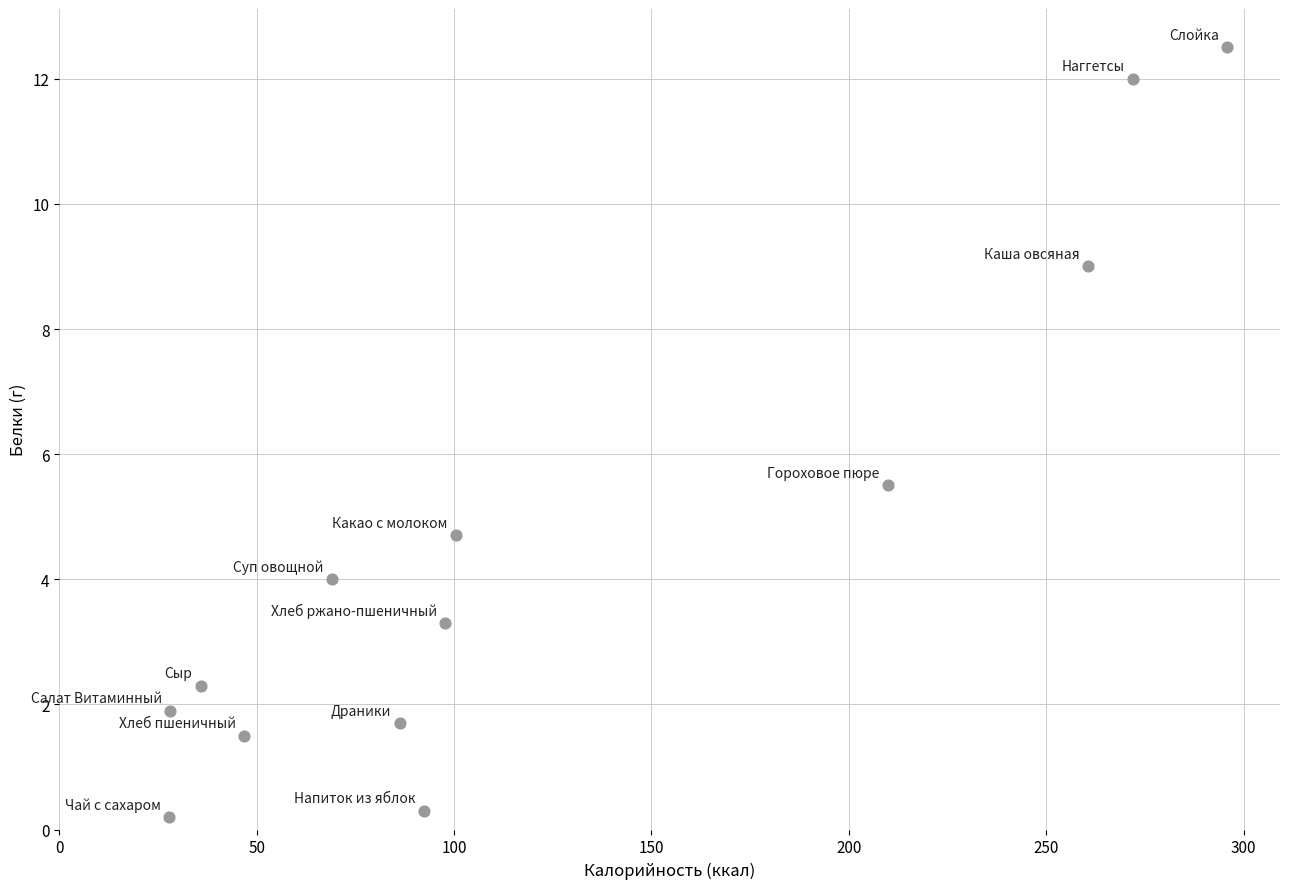

What Y value in the scatter plot is closest to 6?

5.5